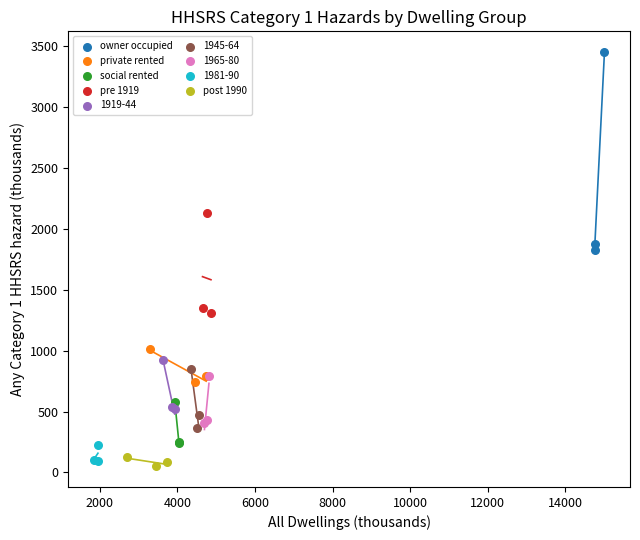

Which series reaches the minimum Y coordinate?

post 1990